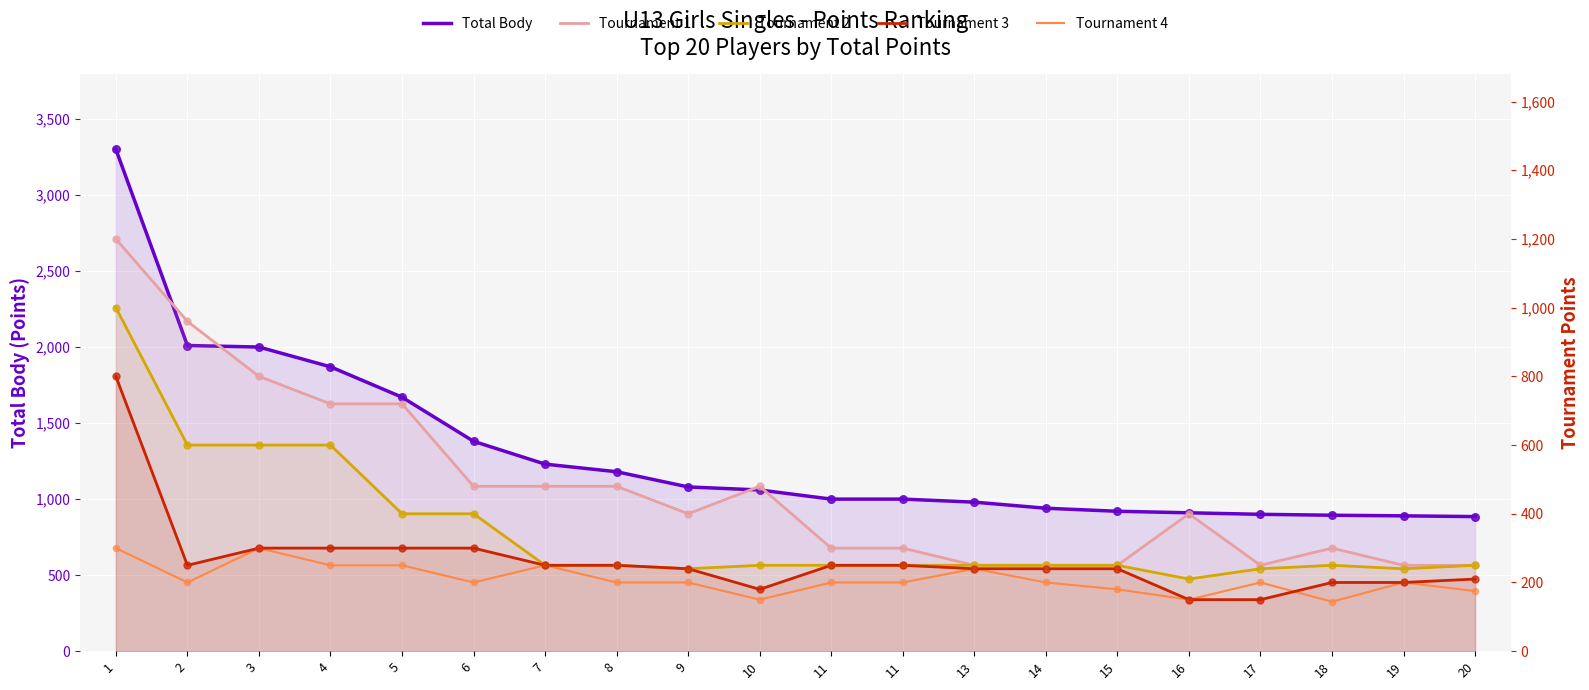

What are all the series names shown in the legend?

Total Body, Tournament 1, Tournament 2, Tournament 3, Tournament 4